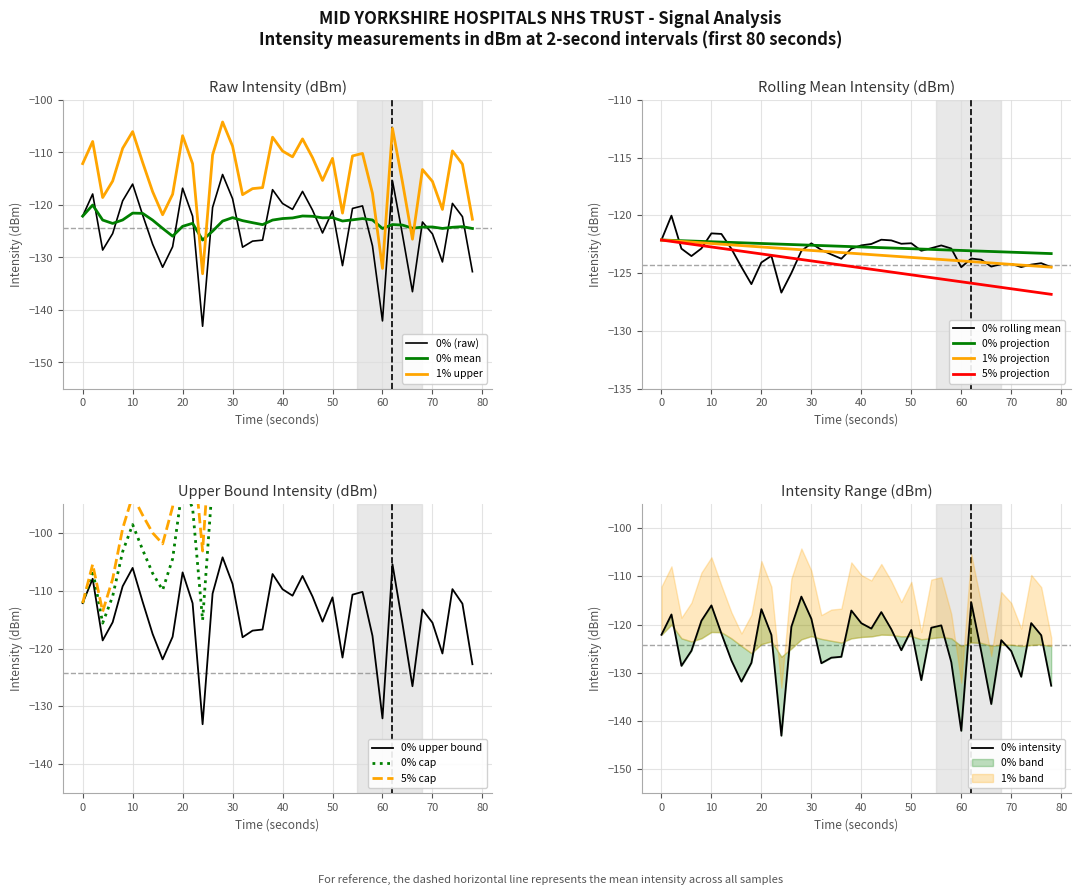

True or false: 1% upper and 0% (raw) cross at least once.

False